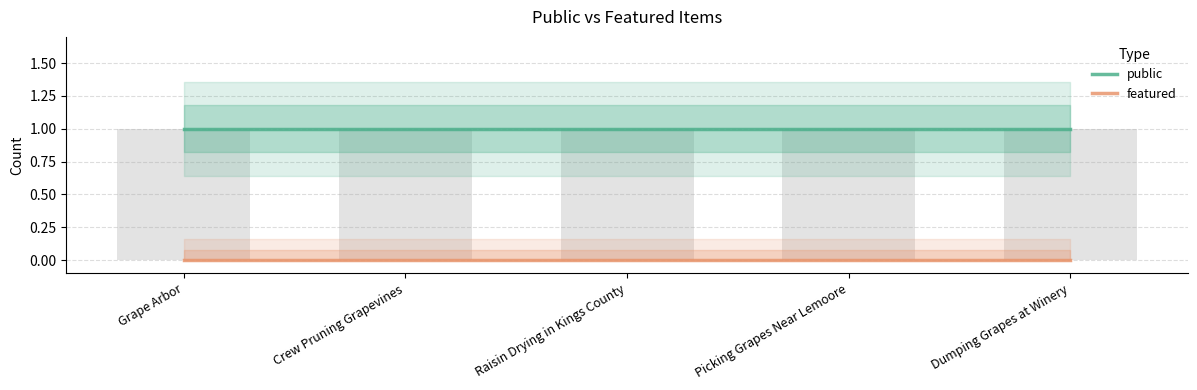

Rank the series by their maximum value, from highest to lowest.

public, featured